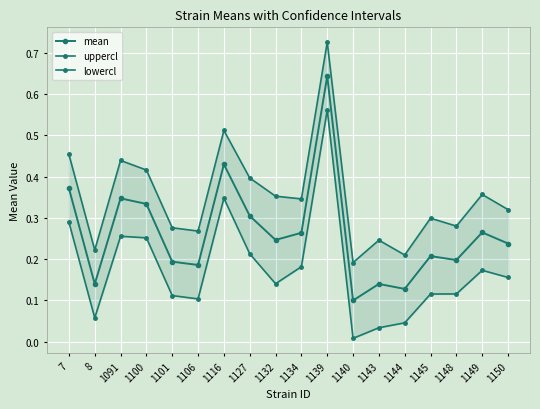

Which series has the widest spread of values?

lowercl